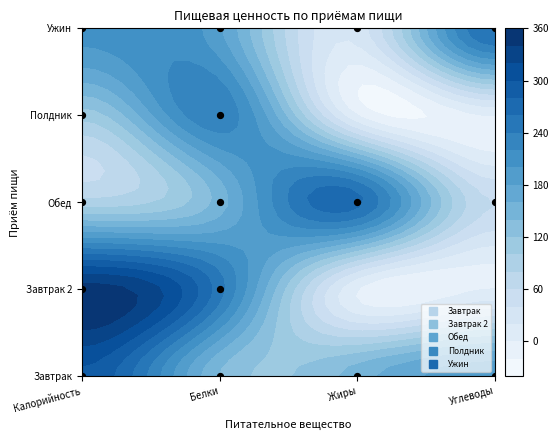

The value of Завтрак at Белки is 195.7. True or false?

False